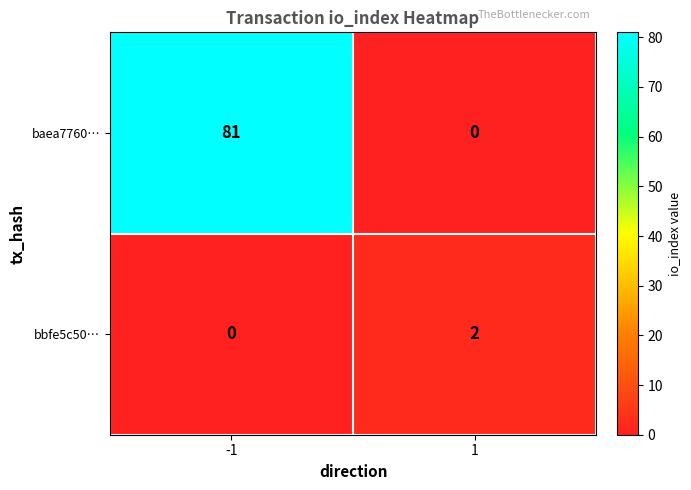

What is the sum of the baea7760… values at -1 and 1?

81